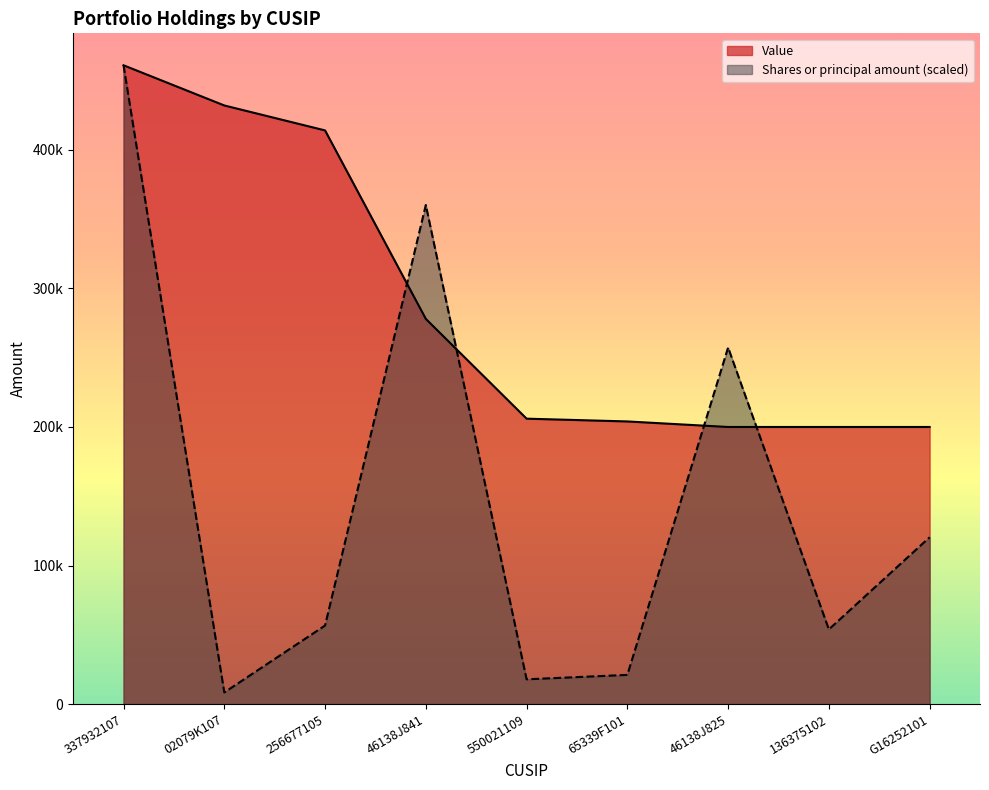

In Shares or principal amount, how many points are lower than both neighbors (excluding endpoints)?

3